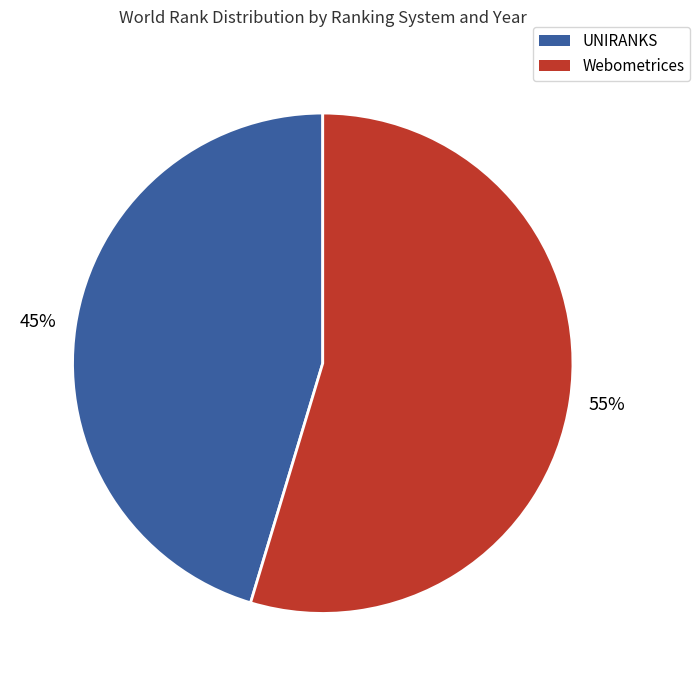

Does any single category account for the majority?

Yes